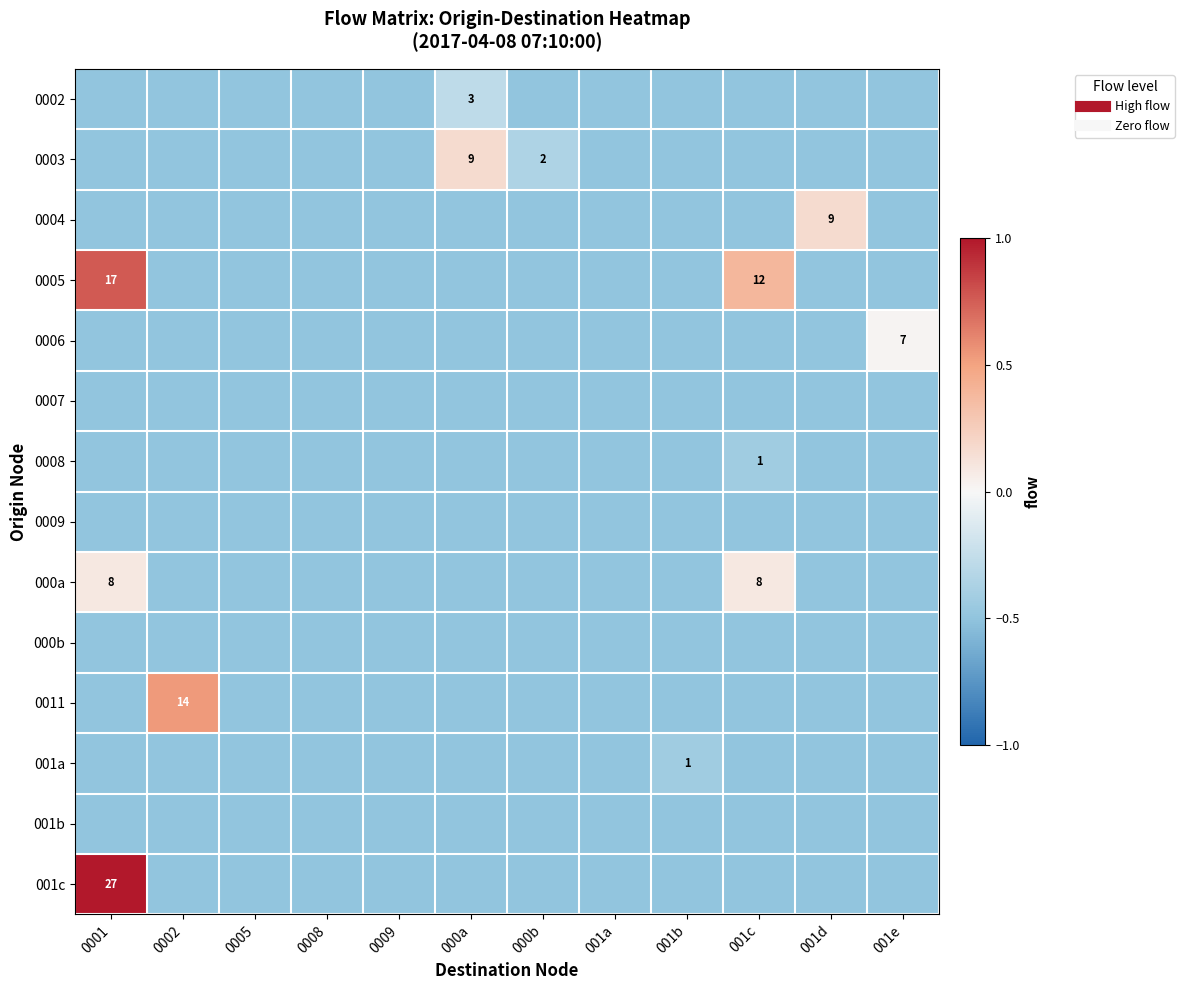

Rank the series at 0005 from highest to lowest value.

0002, 0003, 0004, 0005, 0006, 0007, 0008, 0009, 000a, 000b, 0011, 001a, 001b, 001c